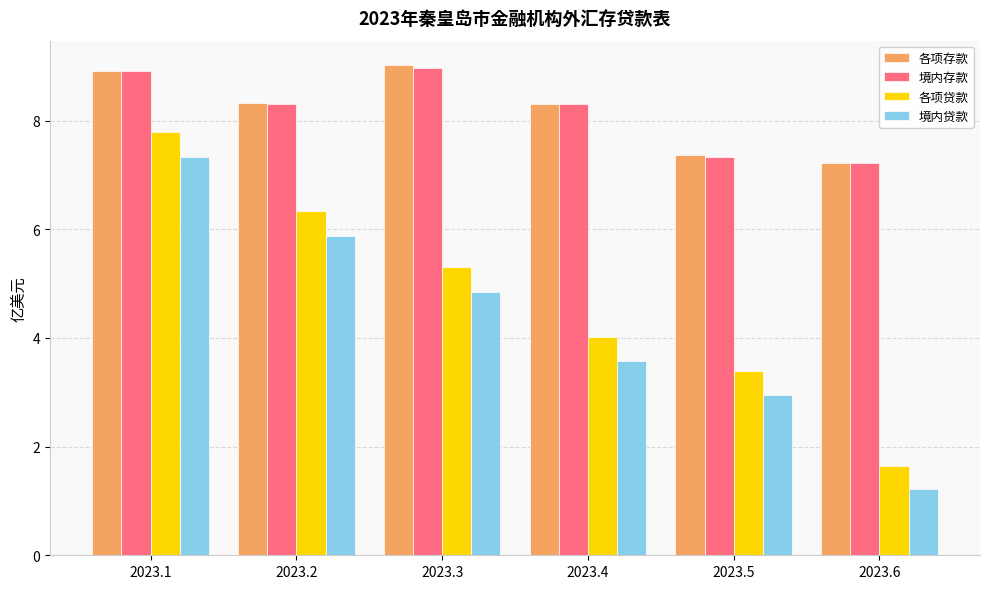

What are all the series names shown in the legend?

各项存款, 境内存款, 各项贷款, 境内贷款